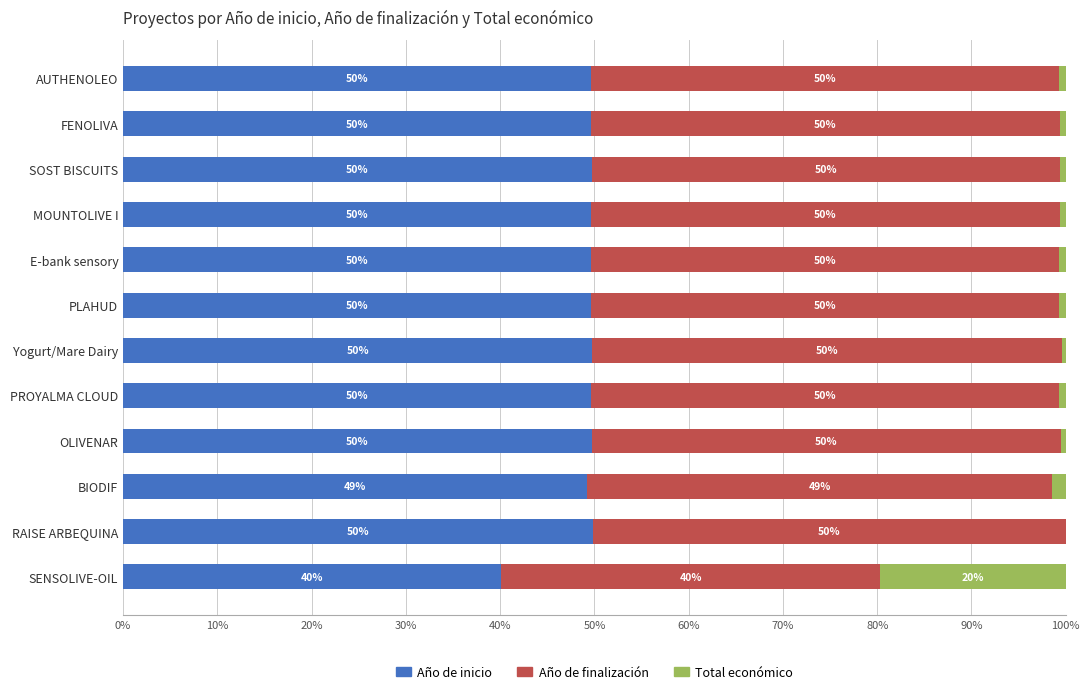

What value does the Año de inicio series have at MOUNTOLIVE I?

49.7